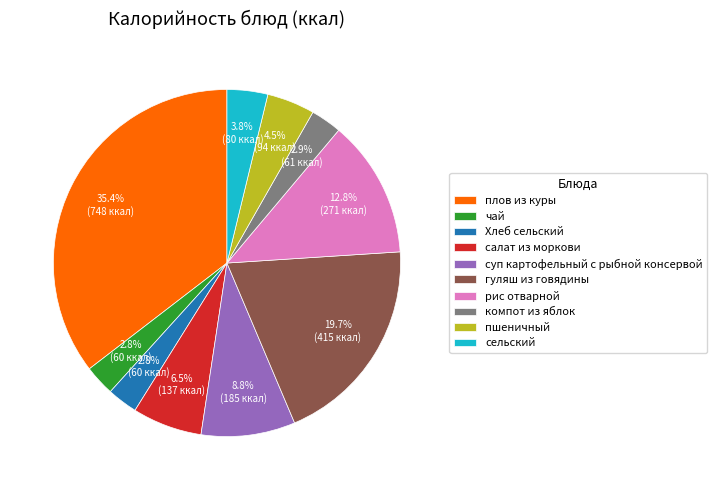

Which has a higher value, плов из куры or чай?

плов из куры